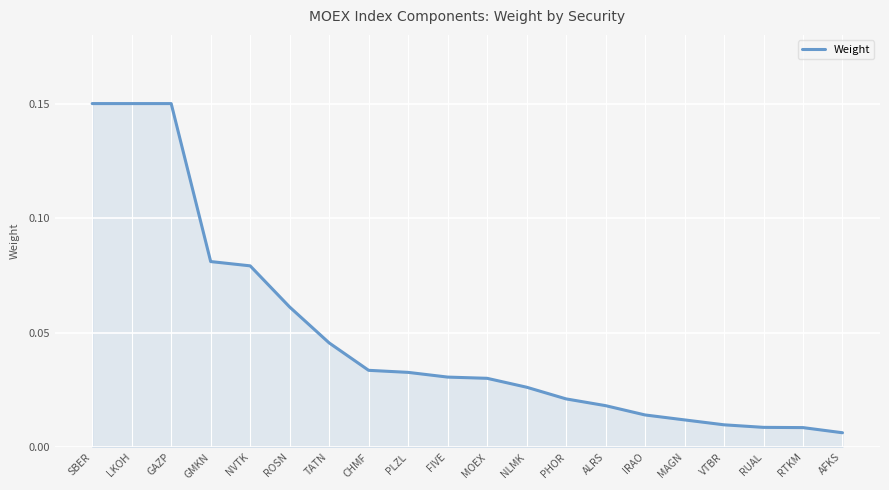

What position from the left is MAGN?

16